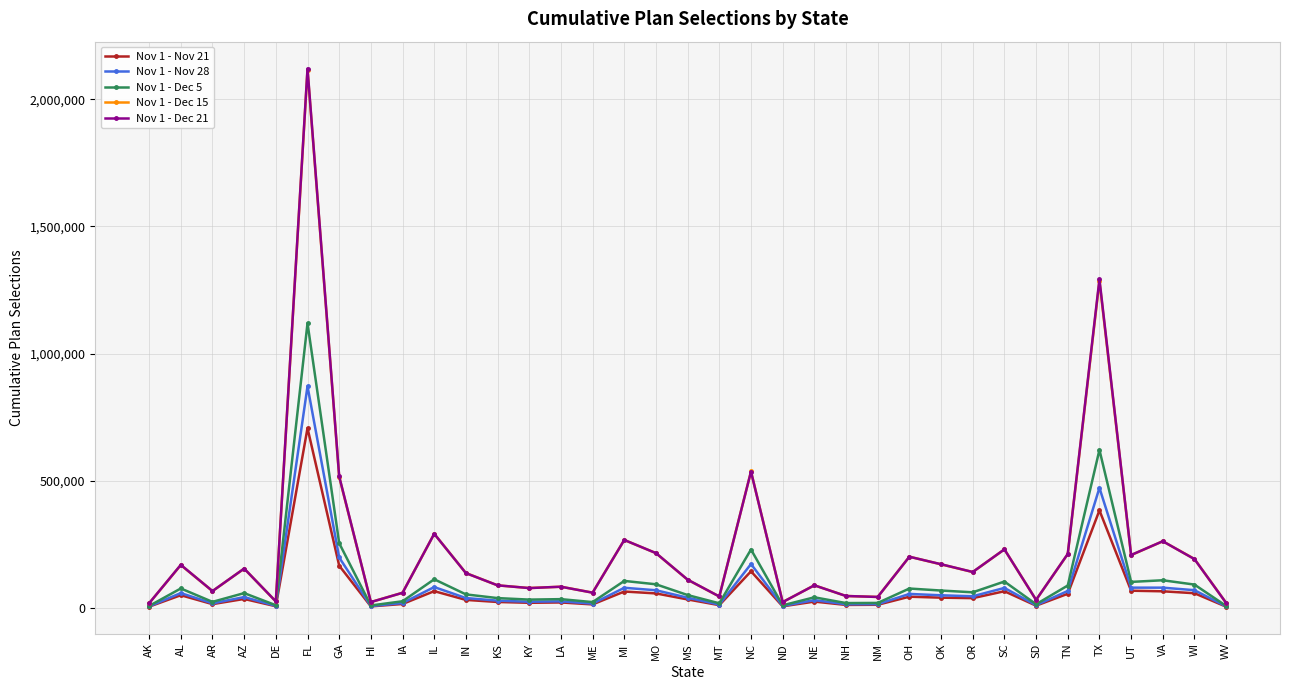

True or false: Nov 1 - Nov 21 has more than 2 interior local peaks.

True